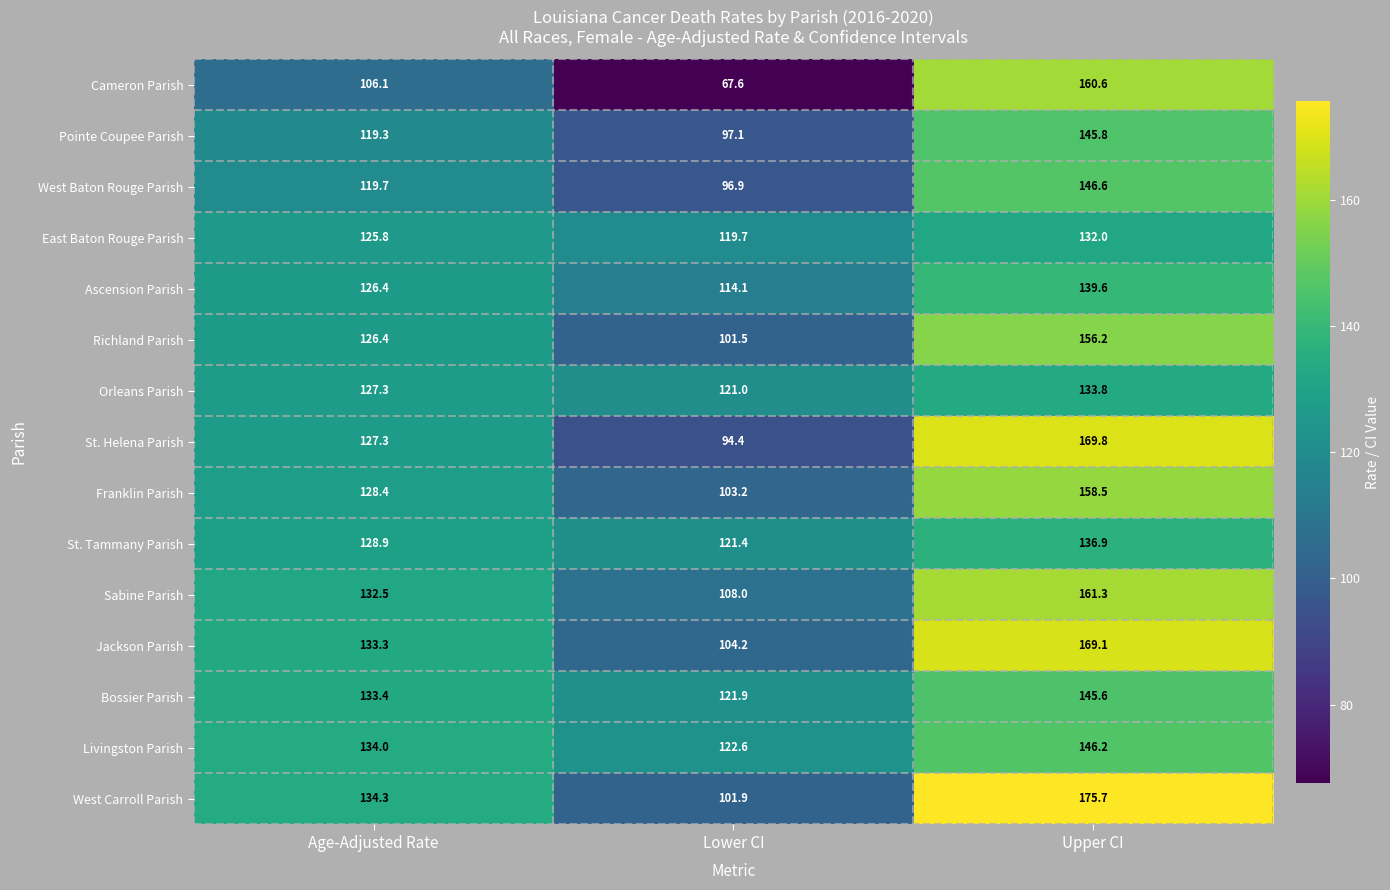

What is the difference between the Cameron Parish values at Age-Adjusted Rate and Upper CI?

54.5